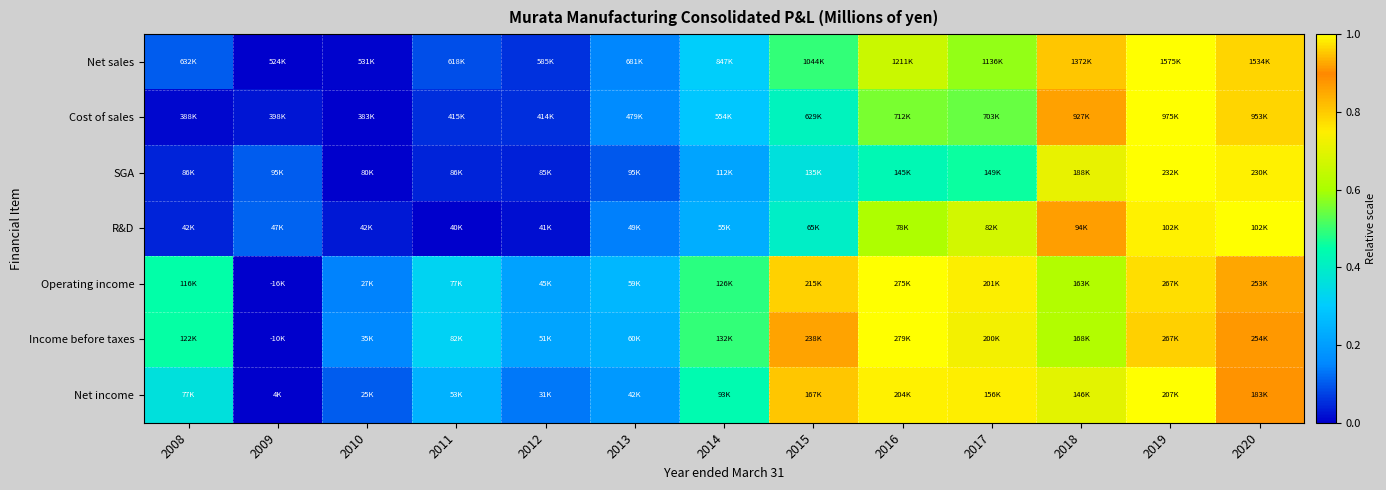

True or false: Operating income has a value of 0.1 at 2013.

False